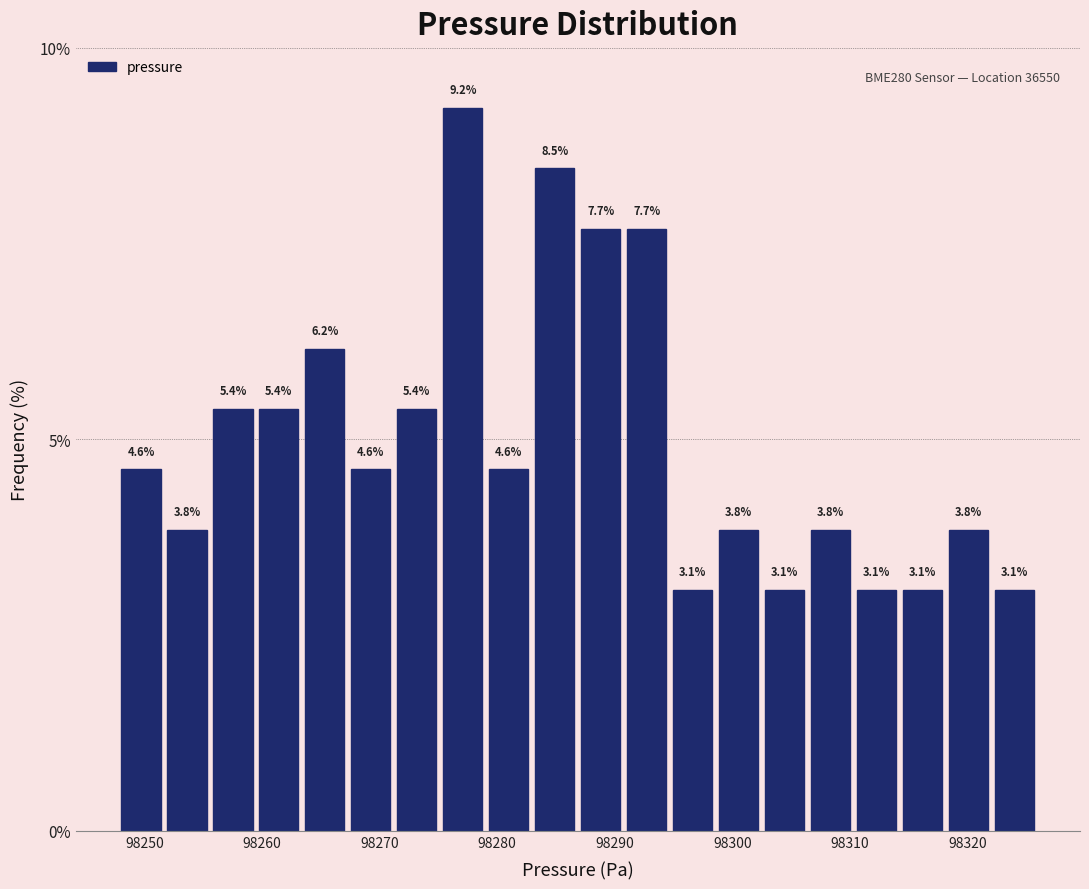

Read against the x-axis, roughly where is the centre of the tallest bar?

98277